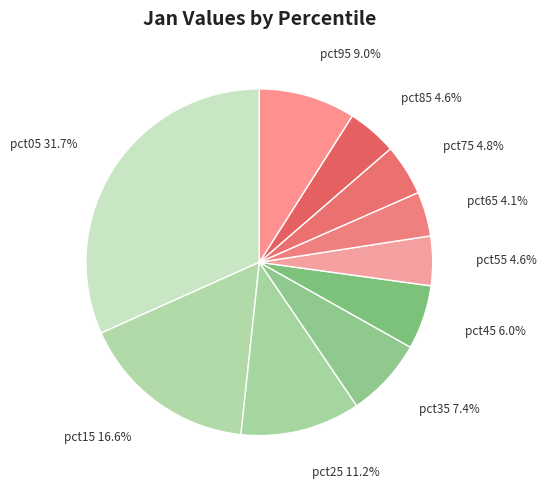

Count the number of slices in the pie.

10